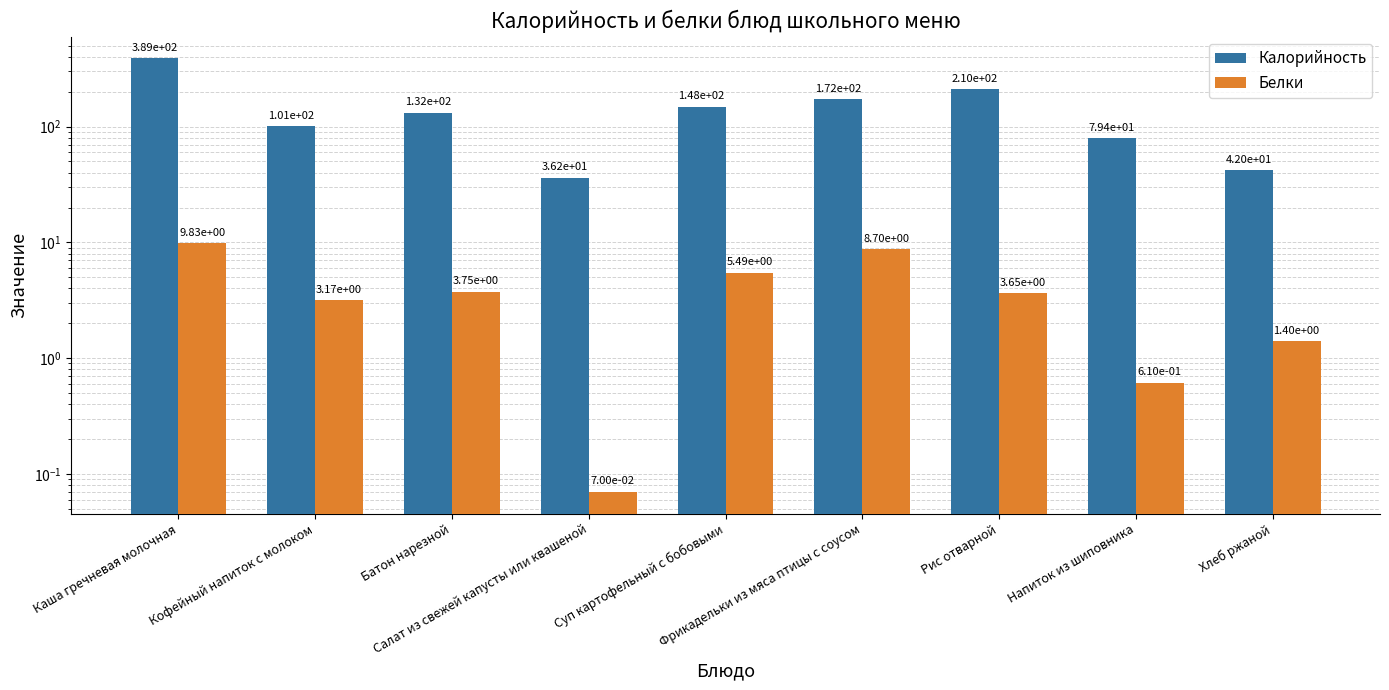

The Калорийность series shows 168.8 at Каша гречневая молочная. True or false?

False